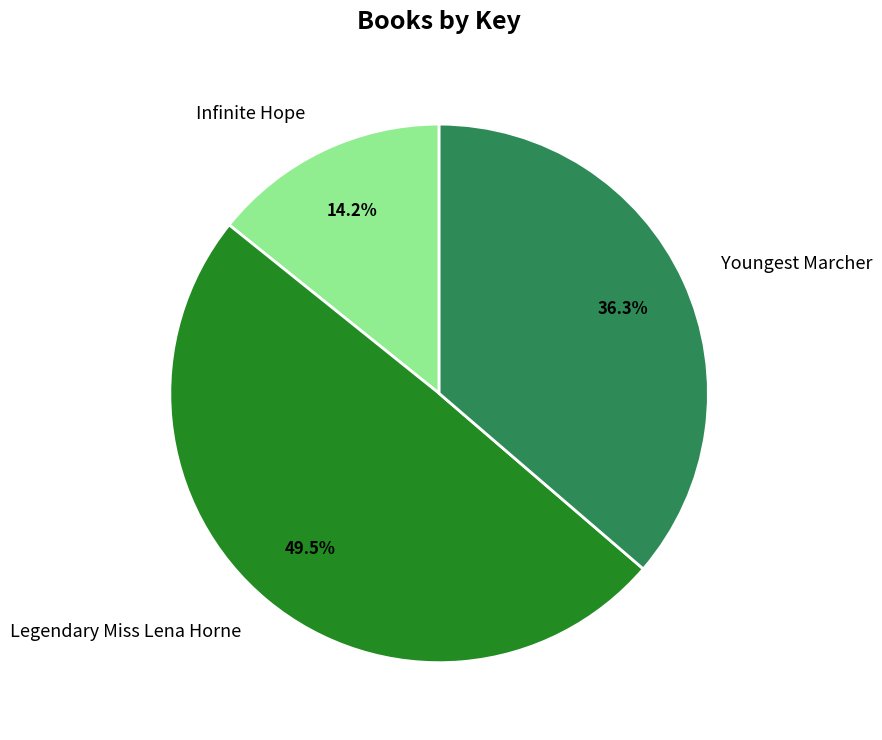

True or false: Youngest Marcher accounts for 36% of the total.

True